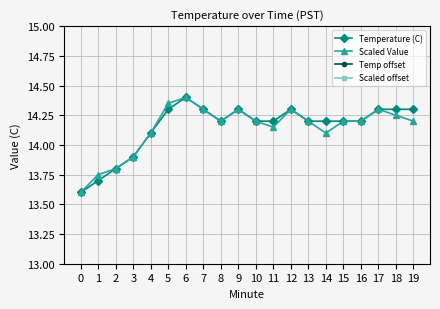

What is the sum of all Scaled Value values?

282.8